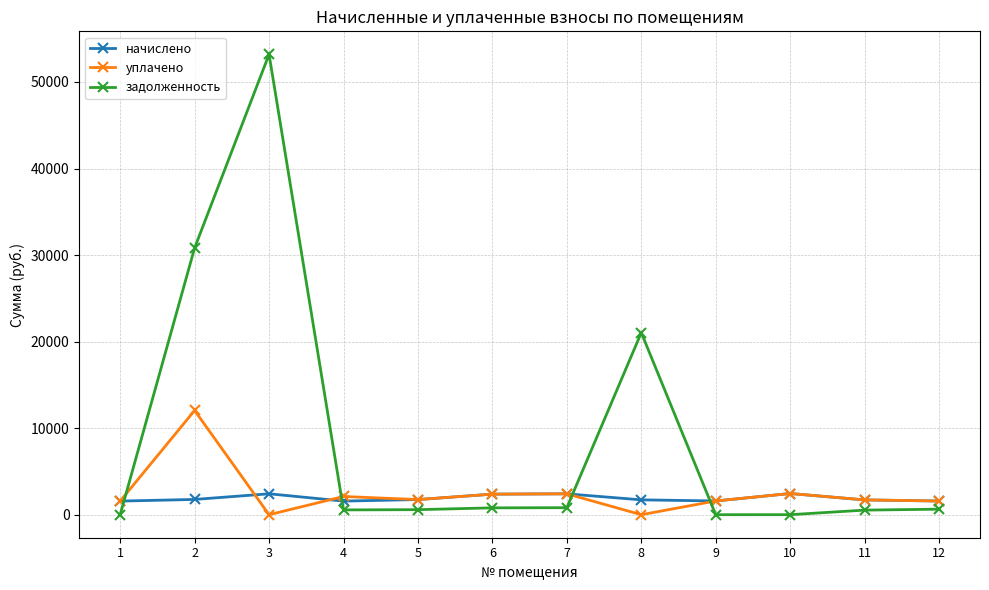

What is the difference between the maximum and minimum values in the задолженность series?

53189.2